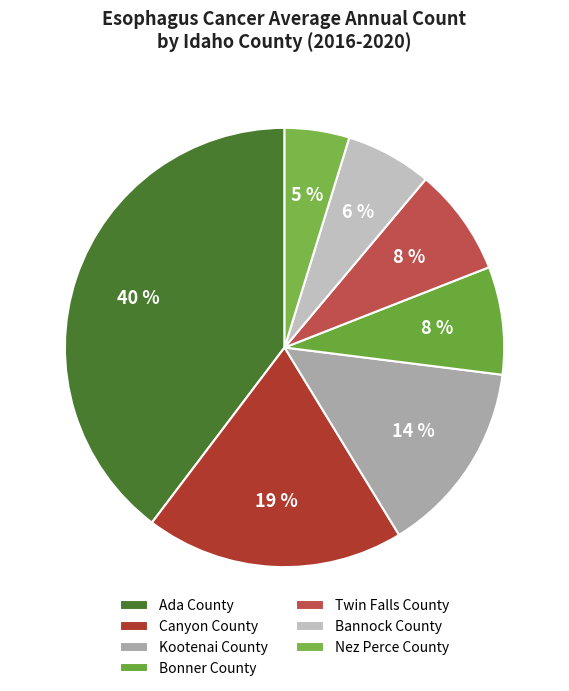

Is it true that Kootenai County is 25% of the pie?

False